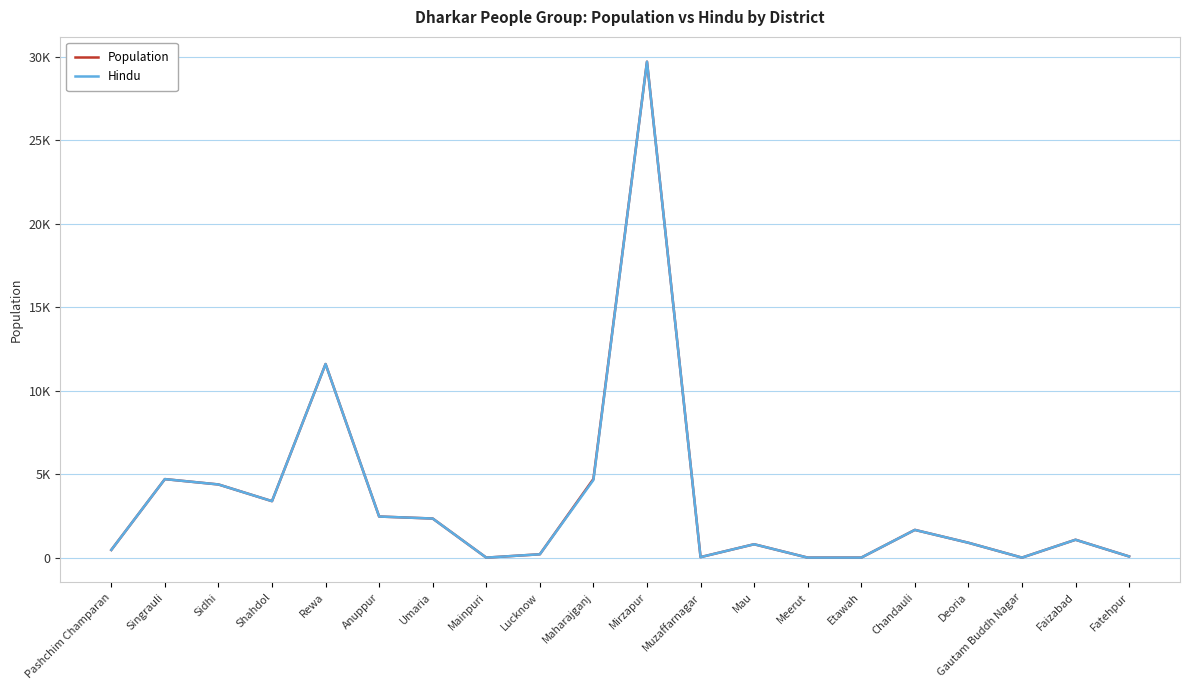

Reading left to right, extract all data points from this chart.

Population: 470	4710	4390	3390	11600	2470	2350	10	210	4720	29700	40	810	10	10	1670	900	10	1080	80
Hindu: 470	4710	4390	3390	11600	2470	2350	10	210	4660	29700	40	810	10	10	1670	900	10	1080	80